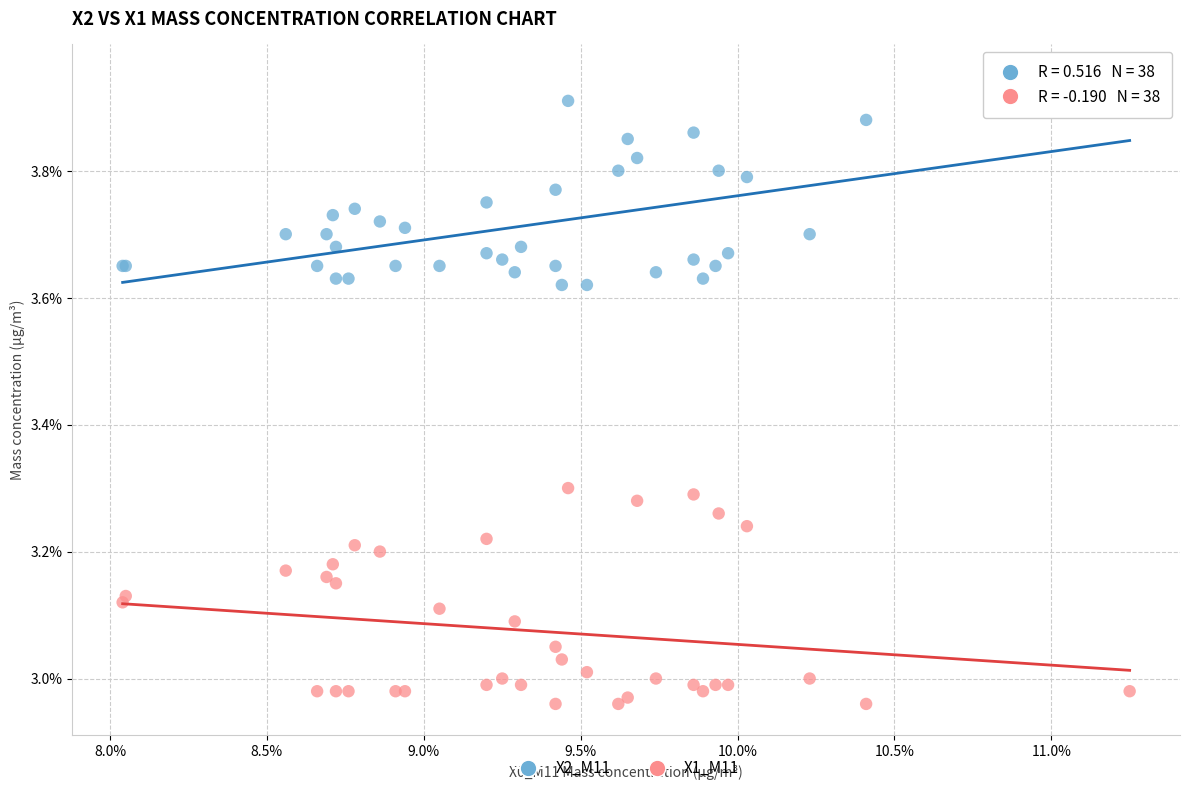

Which series reaches the maximum Y coordinate?

X2_M11